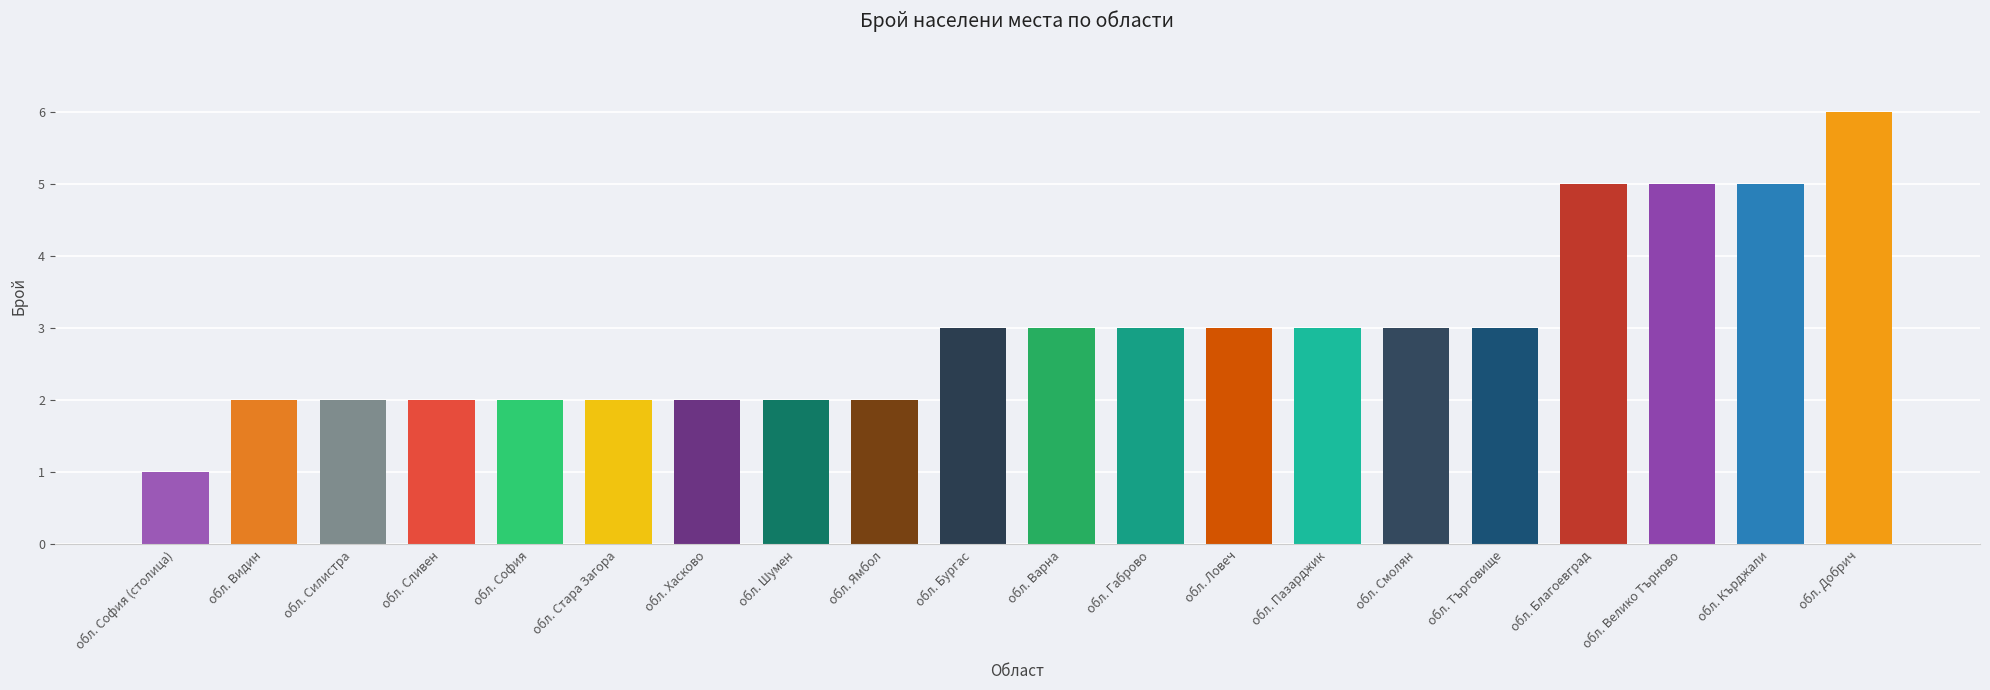

What is the value of the 8th bar from the left?

2